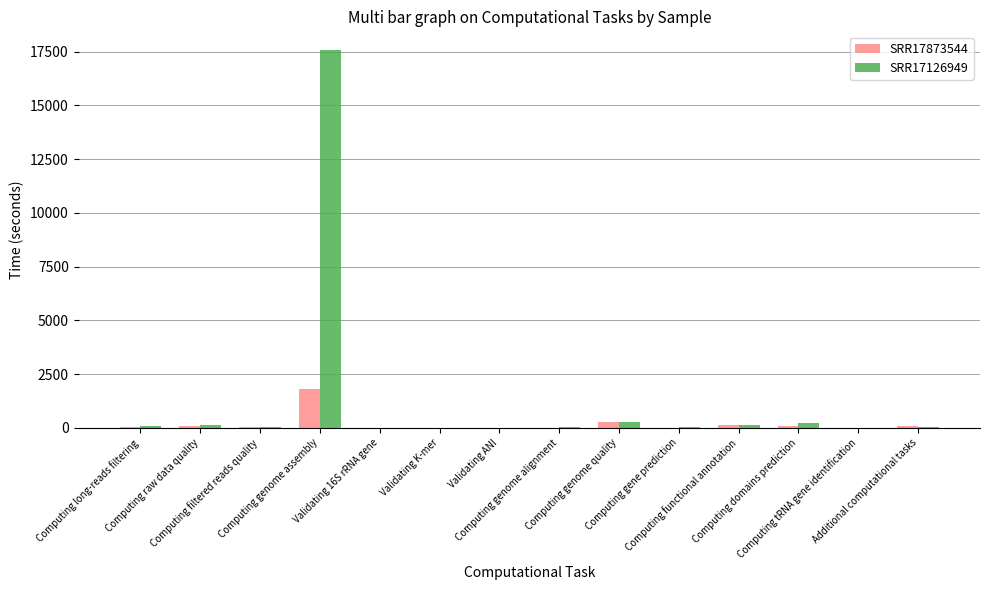

Which series has the largest total across all categories?

SRR17126949